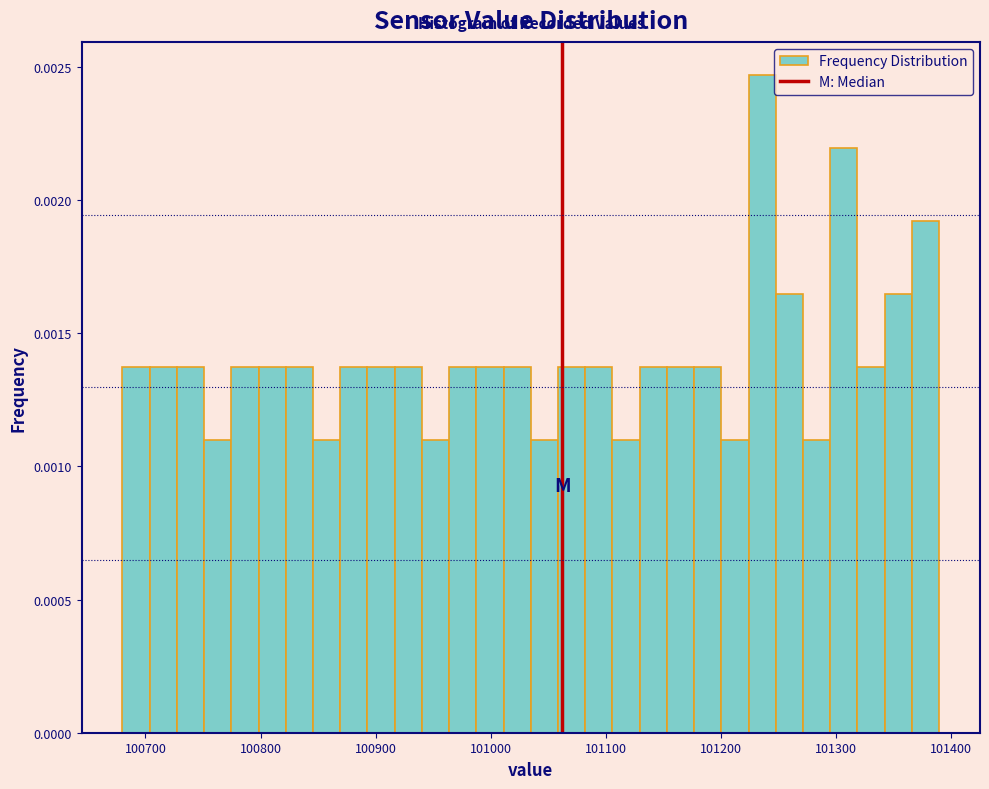

Around what value on the x-axis is the tallest bar? Give the approximate position of its centre, as read against the axis.

101240